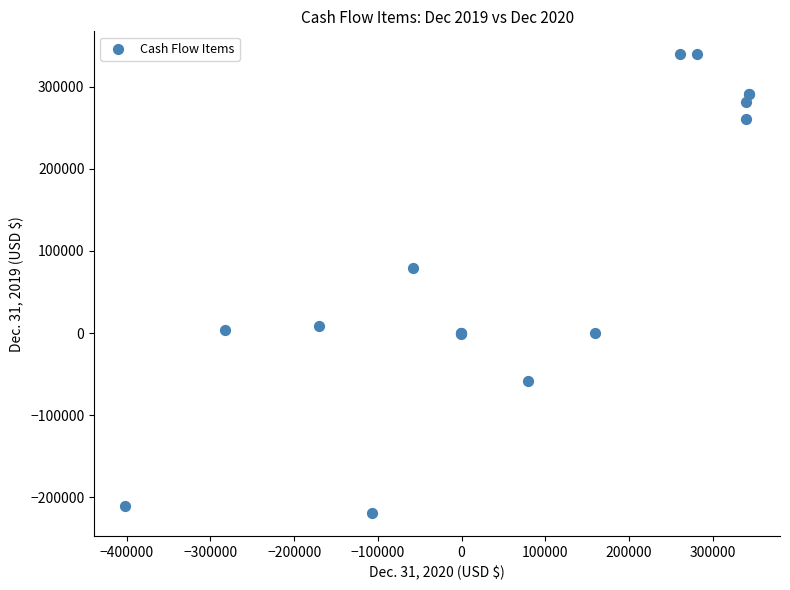

What Y value in the scatter plot is closest to 60132?

78897